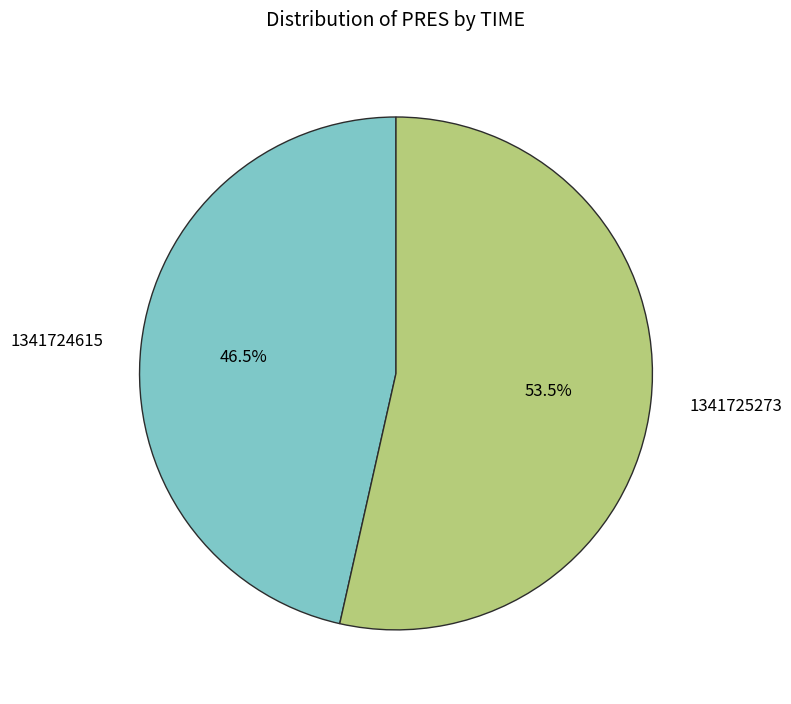

Between 1341725273 and 1341724615, which is larger?

1341725273